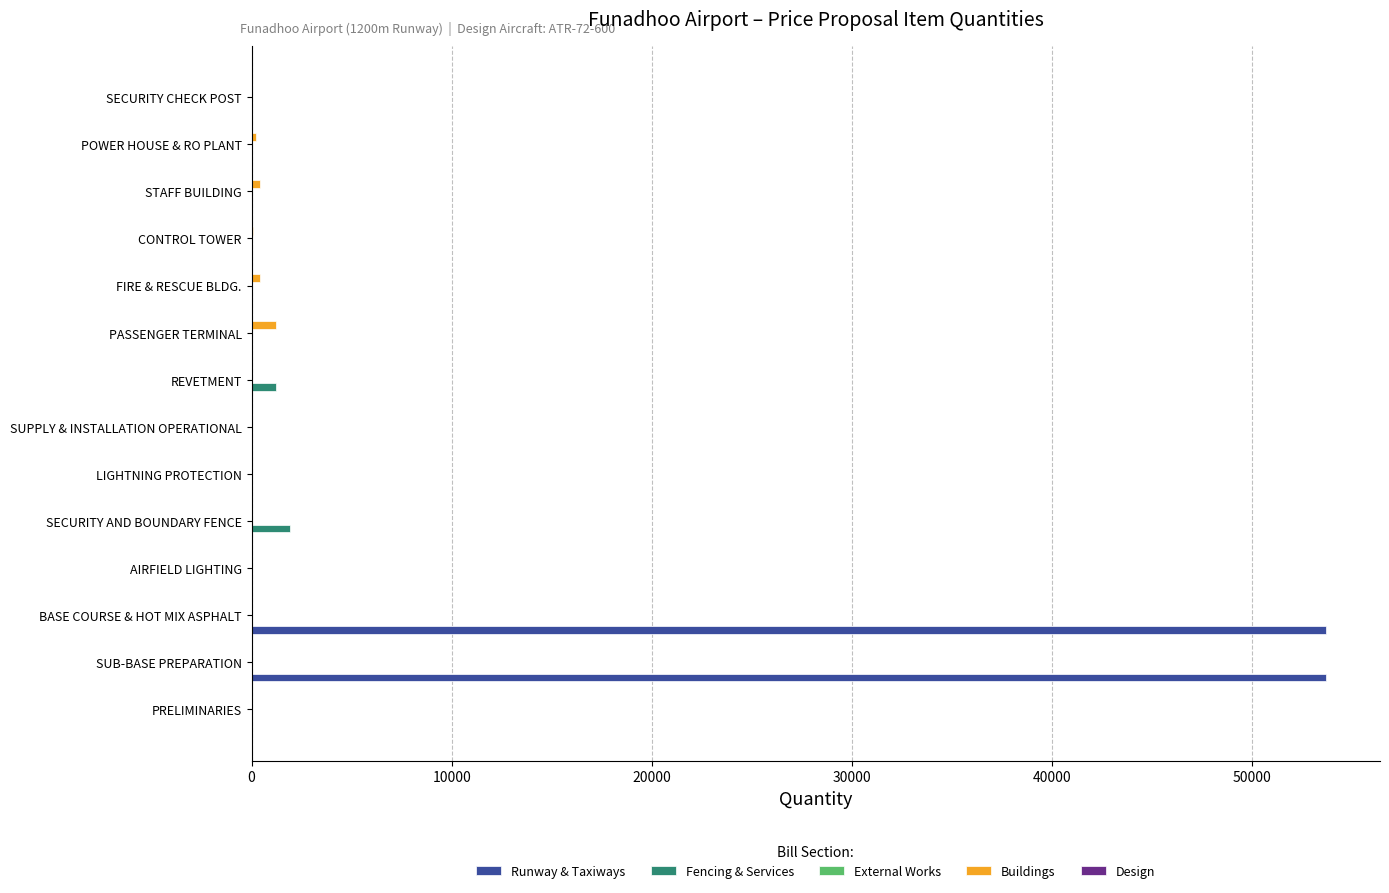

True or false: Buildings has a value of 0 at AIRFIELD LIGHTING.

True